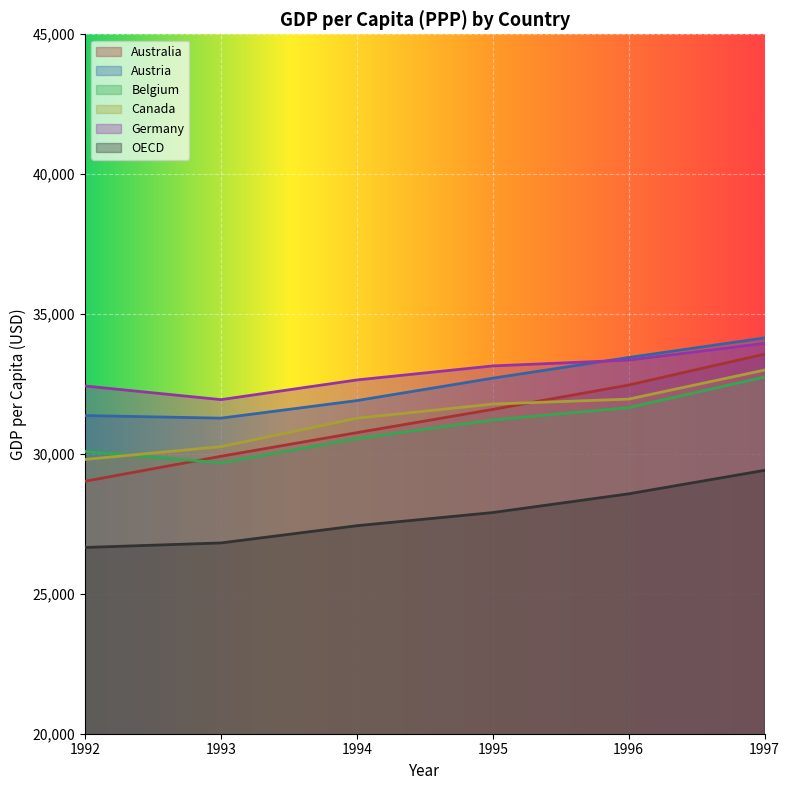

How many data points in Austria are less than 32708?

3